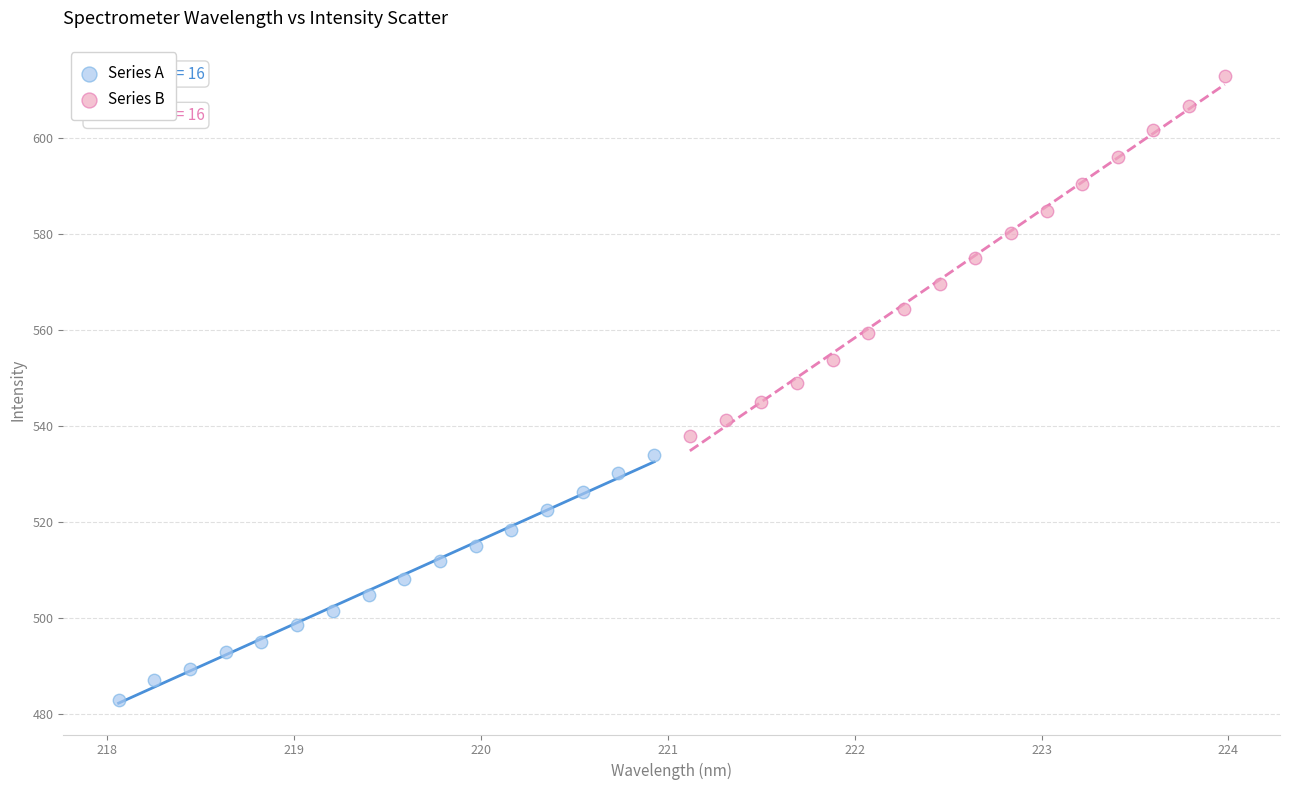

Which series reaches the minimum Y coordinate?

Series A